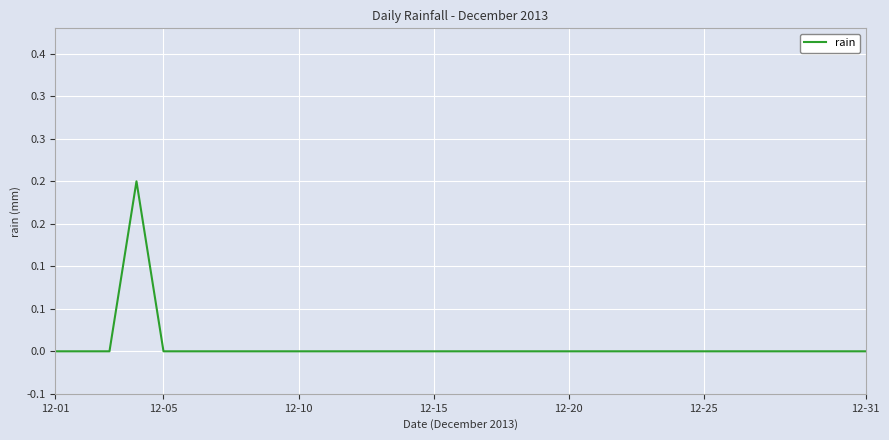

Does the chart have visible grid lines?

Yes